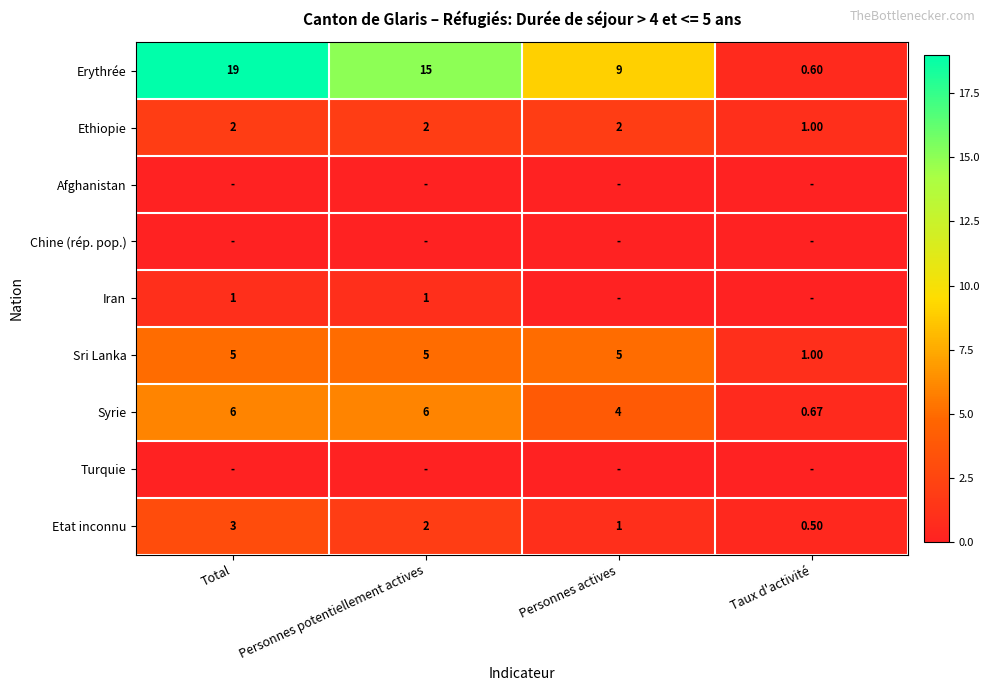

What is the sum of the Ethiopie values at Personnes actives and Taux d'activité?

3.0